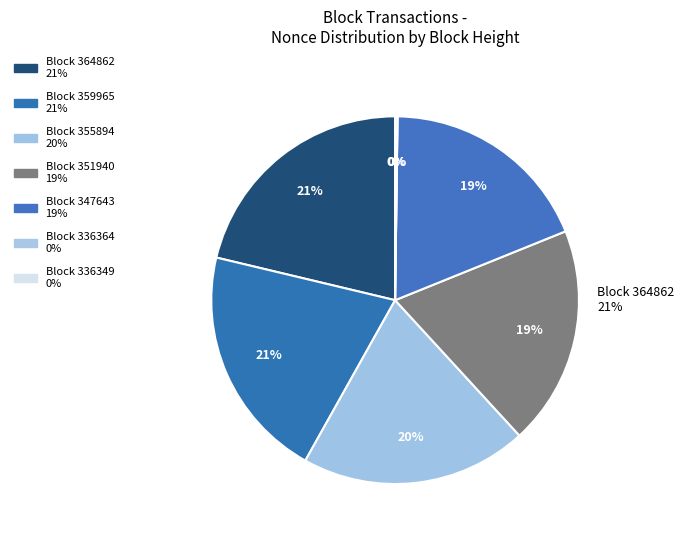

Is it true that 336349 is 0% of the pie?

True